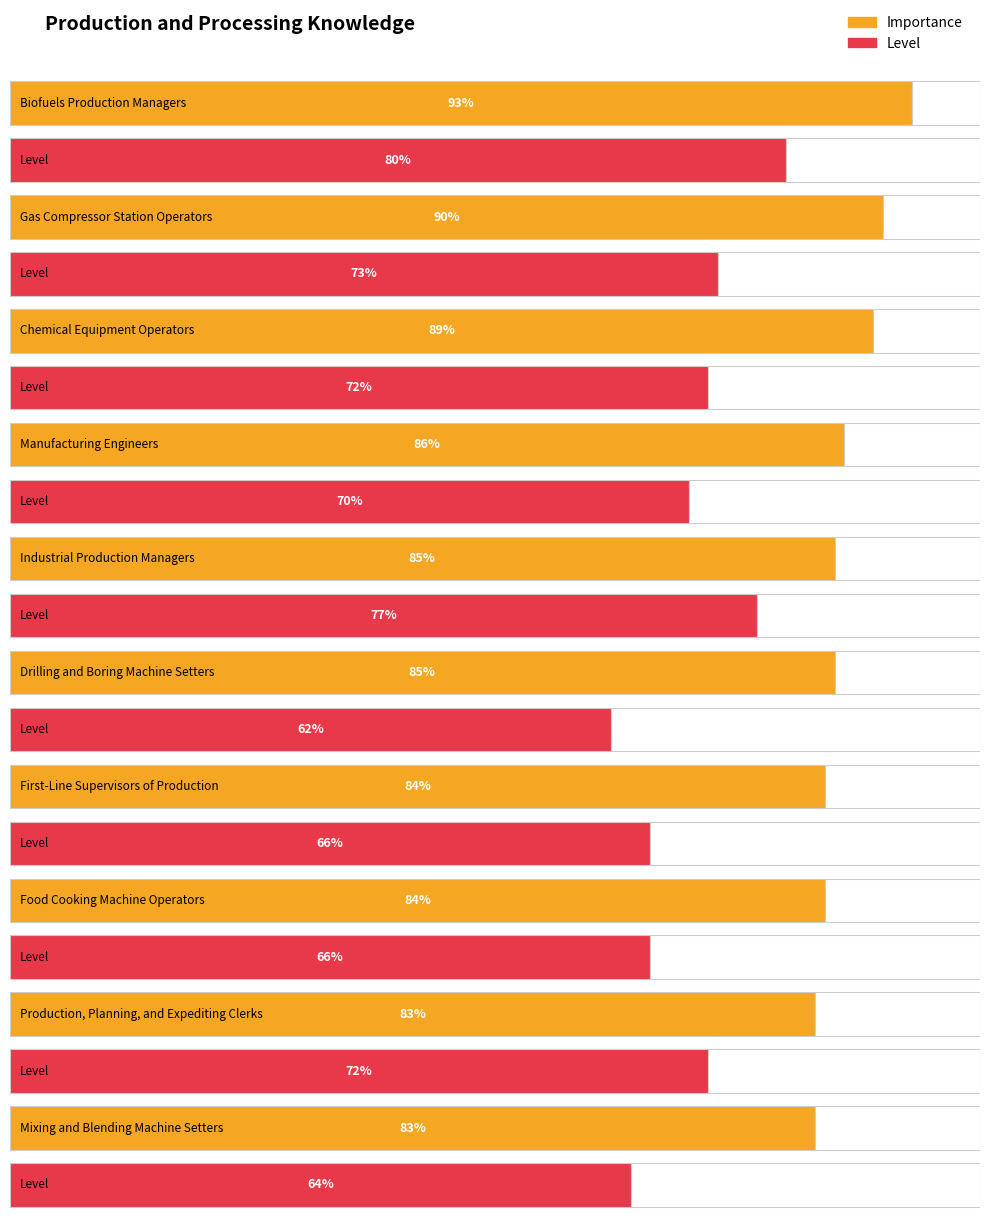

Reading left to right, what are all the values shown in this chart?

Importance: 93	90	89	86	85	85	84	84	83	83
Level: 80	73	72	70	77	62	66	66	72	64